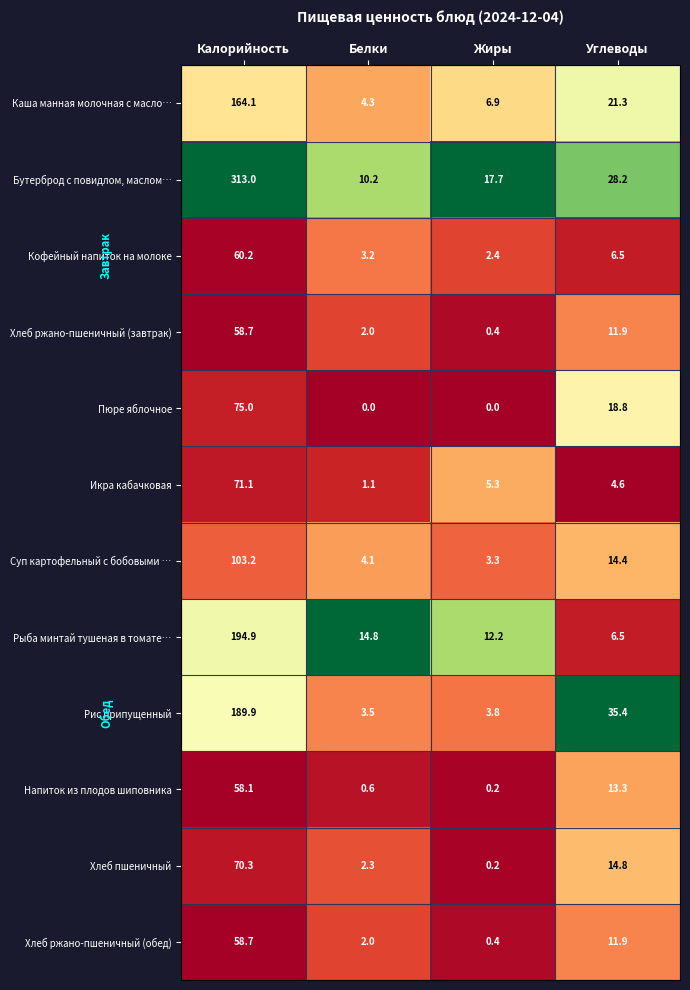

What is the sum of the Хлеб пшеничный values at Калорийность and Жиры?

70.5